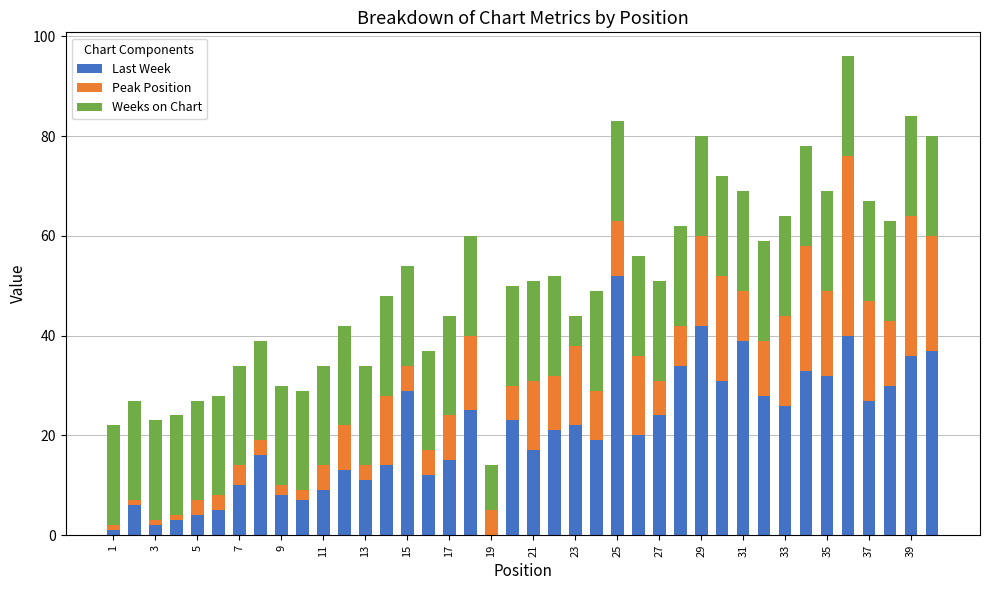

How many categories are shown in the chart?

40